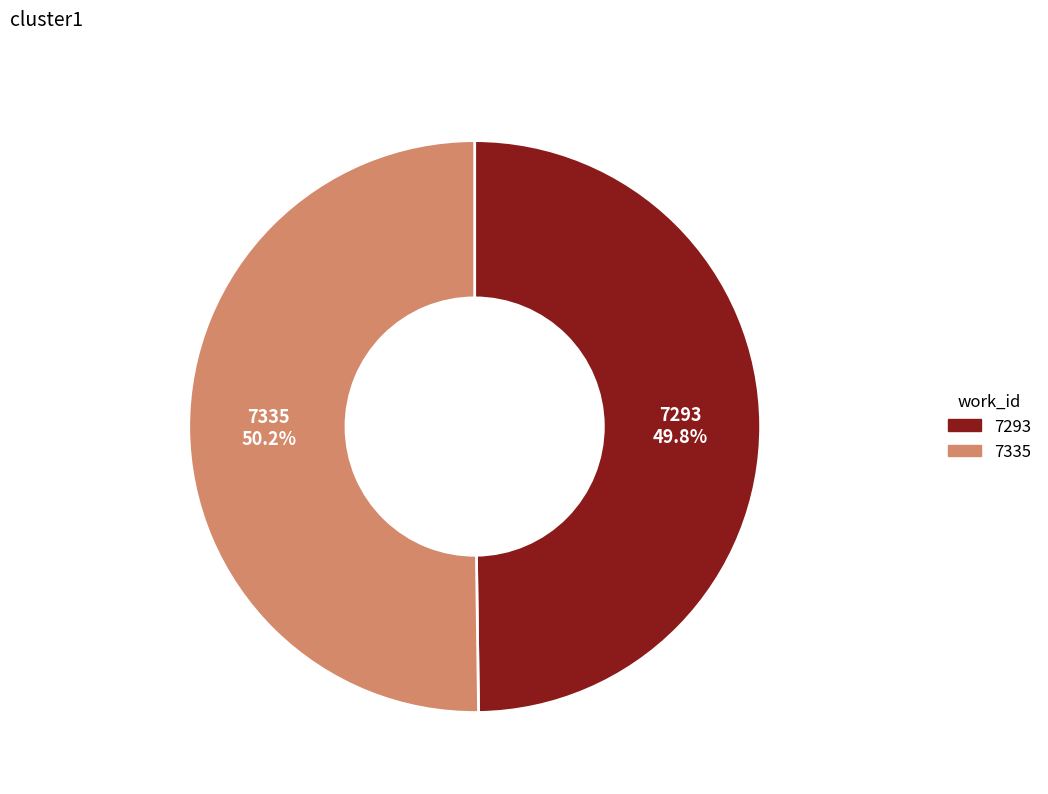

How many segments does this pie chart have?

2